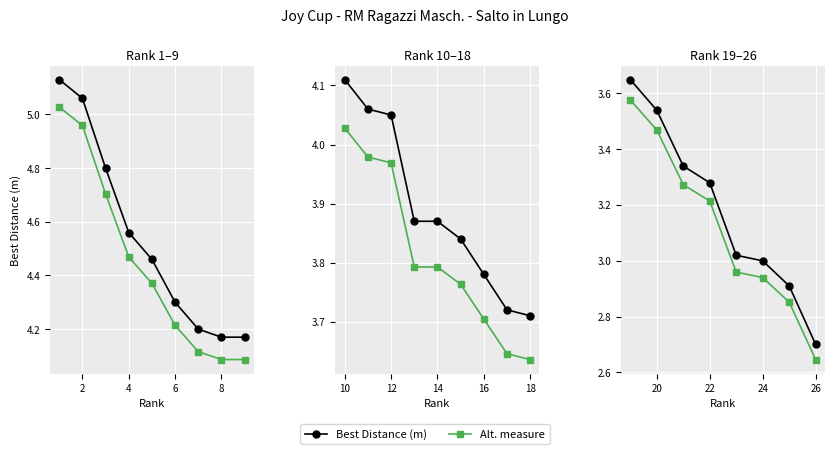

What is the label of the 6th point from the right?

4